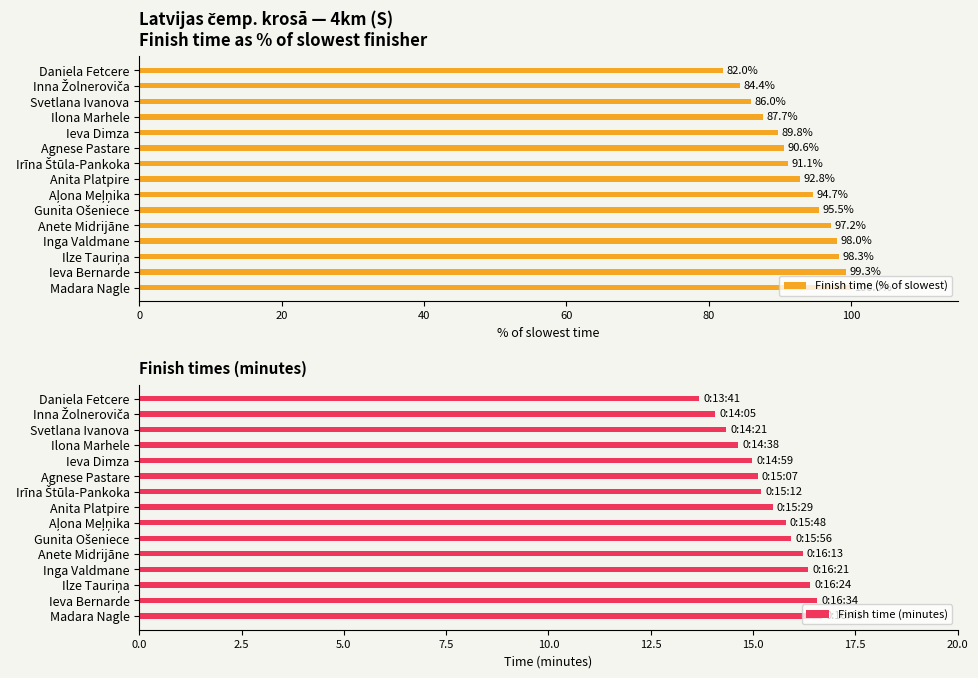

What is the average value of the Finish time (% of slowest) series?

92.5